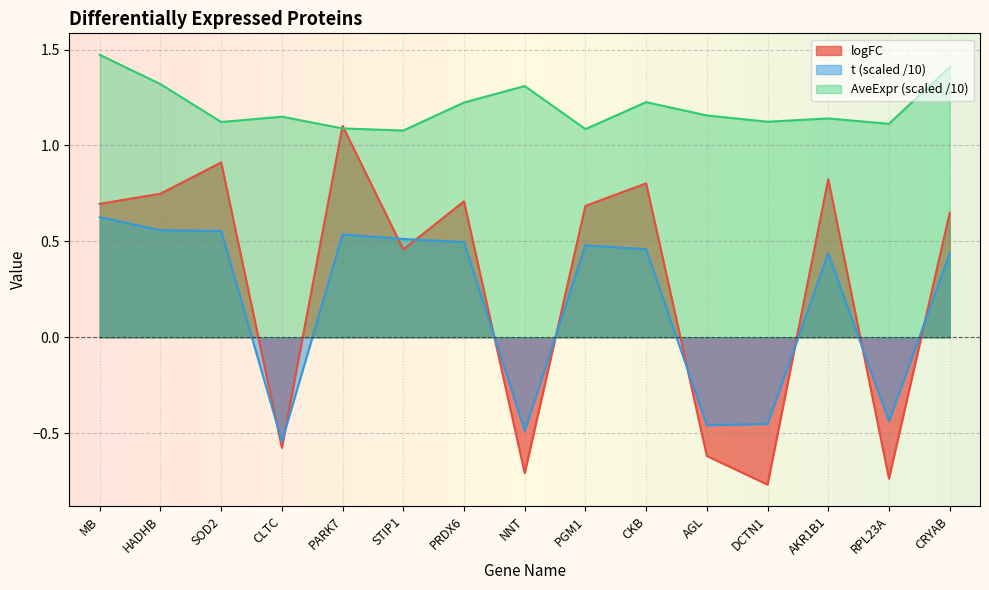

List the labels in order of AveExpr value, smallest first.

STIP1, PGM1, PARK7, RPL23A, SOD2, DCTN1, AKR1B1, CLTC, AGL, PRDX6, CKB, NNT, HADHB, CRYAB, MB